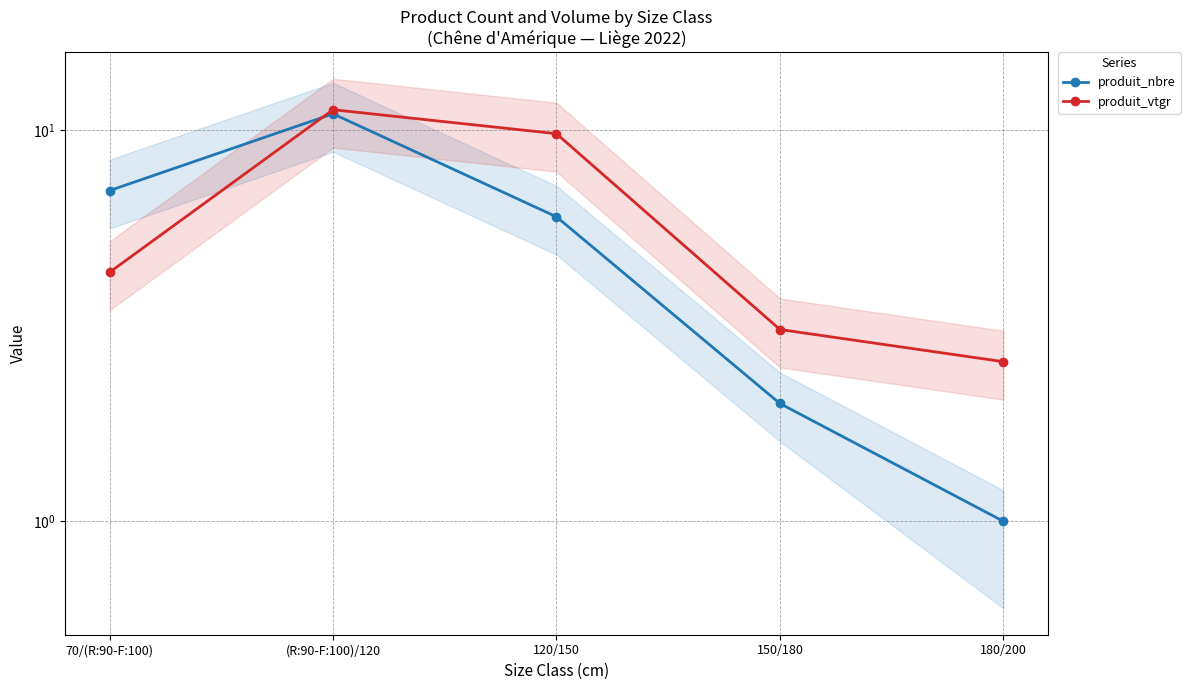

Rank the series at 120/150 from lowest to highest value.

produit_nbre, produit_vtgr